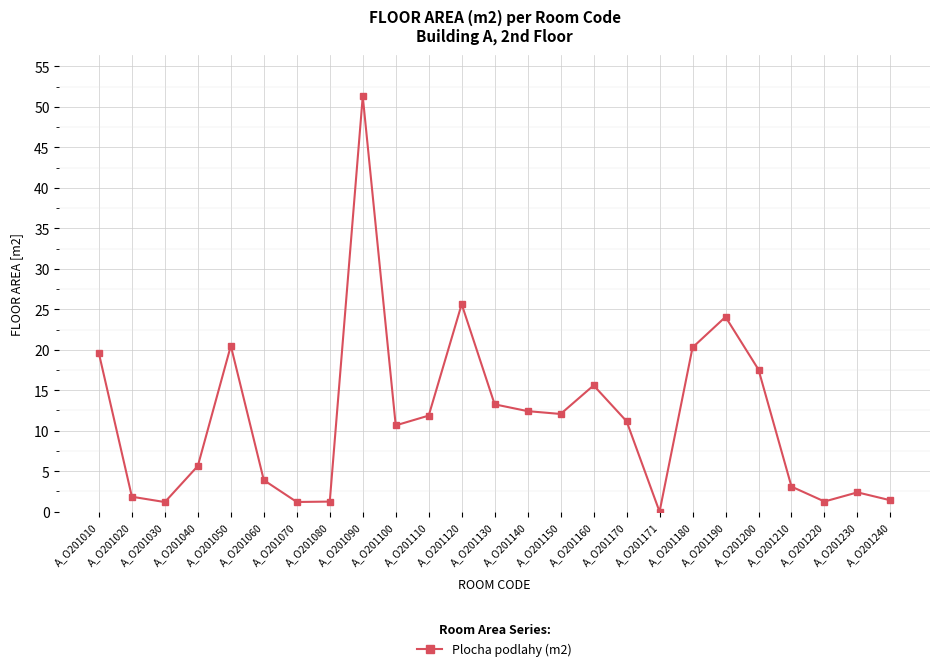

What is the difference between the maximum and minimum values?

51.3